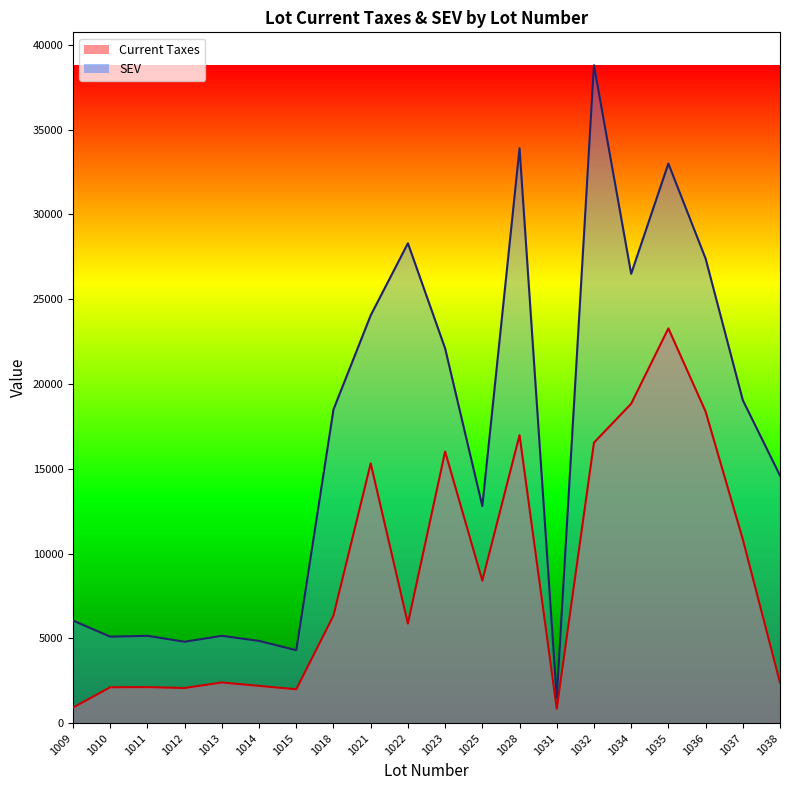

True or false: Current Taxes and SEV intersect in this chart.

False